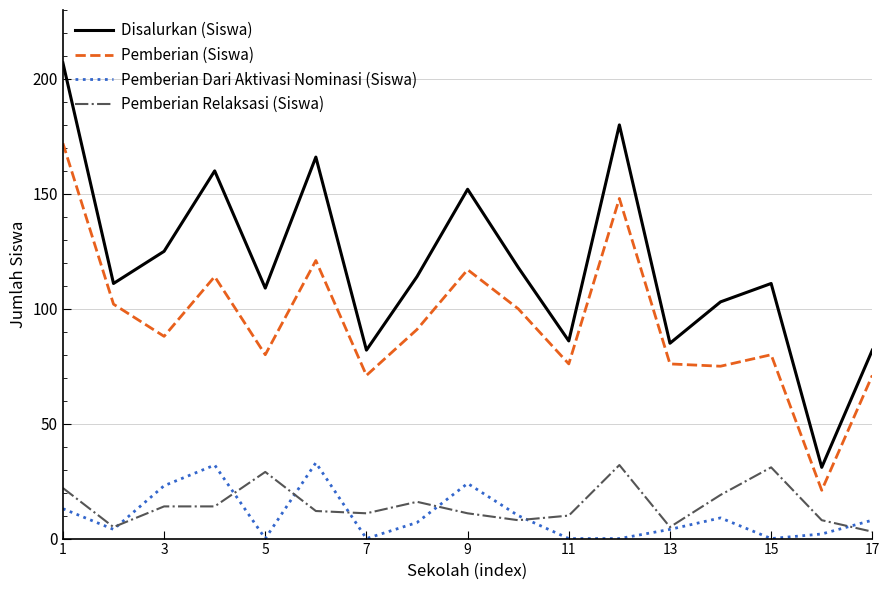

Which series has the largest total across all categories?

Disalurkan (Siswa)